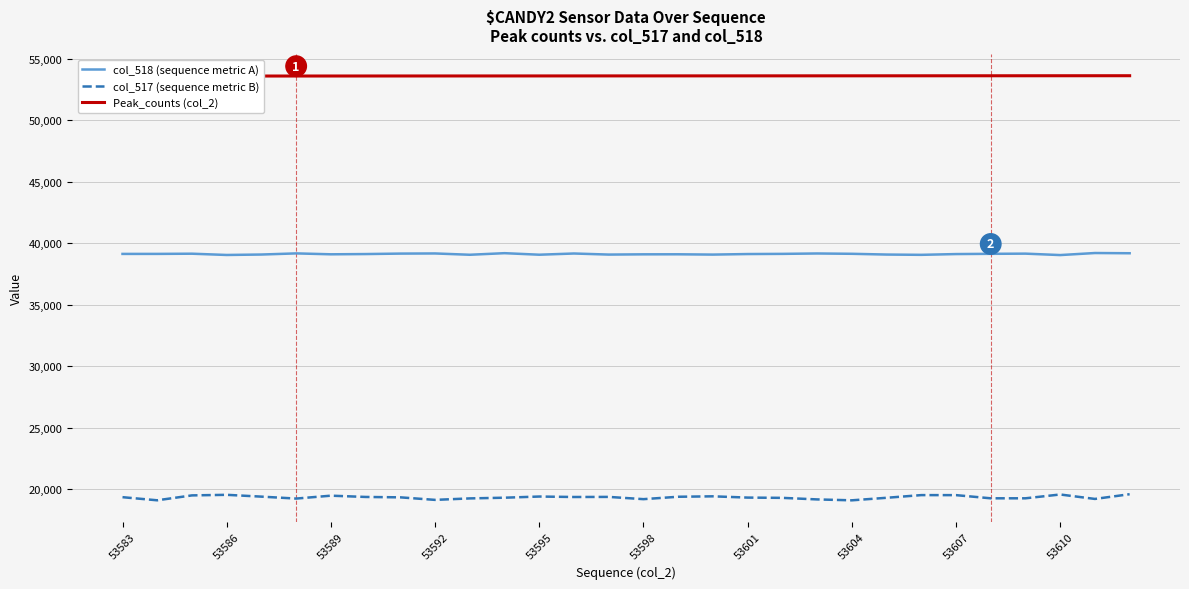

Which series has the largest total across all categories?

Peak_counts (col_2)